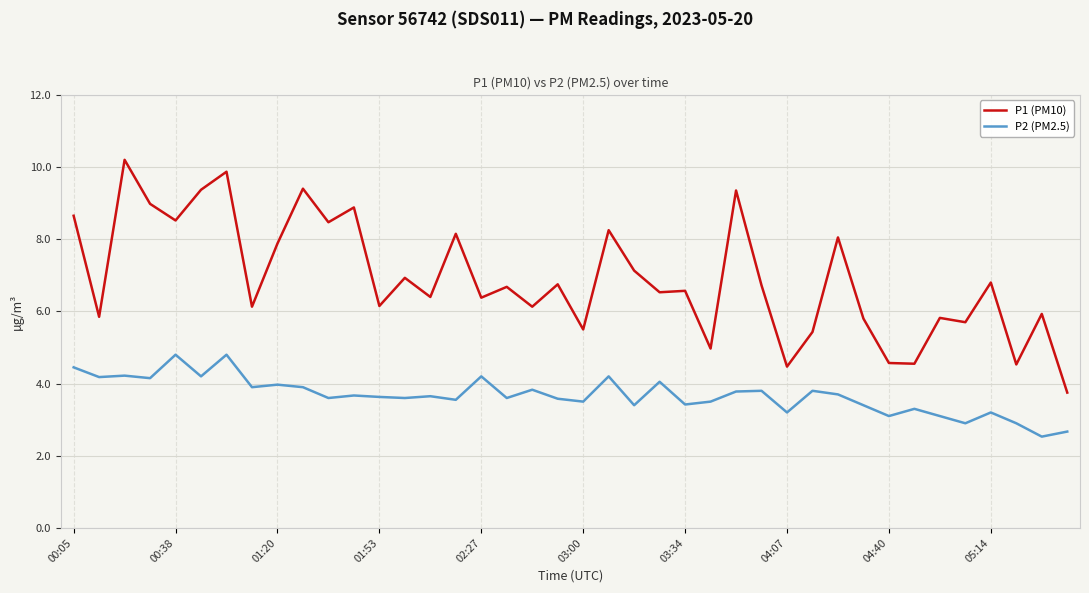

Rank the series by their average value, from highest to lowest.

P1 (PM10), P2 (PM2.5)